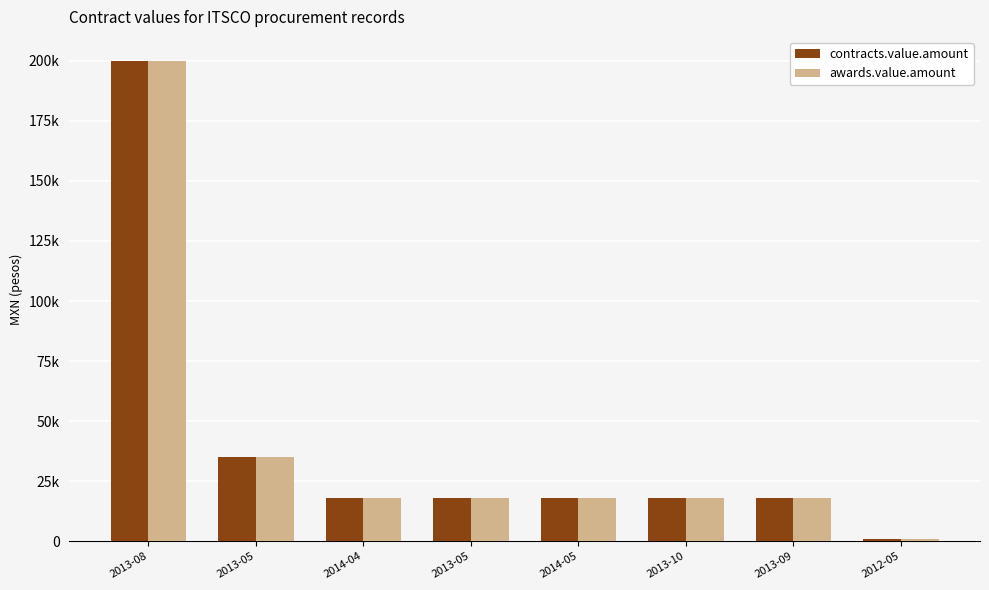

What are all the series names shown in the legend?

contracts.value.amount, awards.value.amount